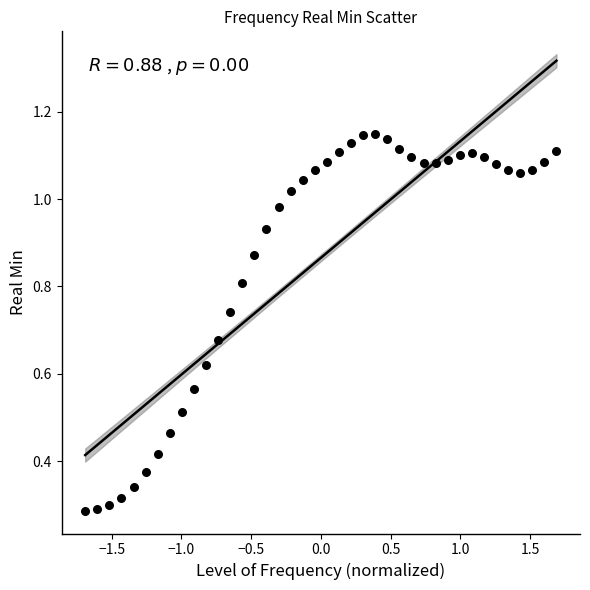

What is the range of X values (max minus min)?

3.4